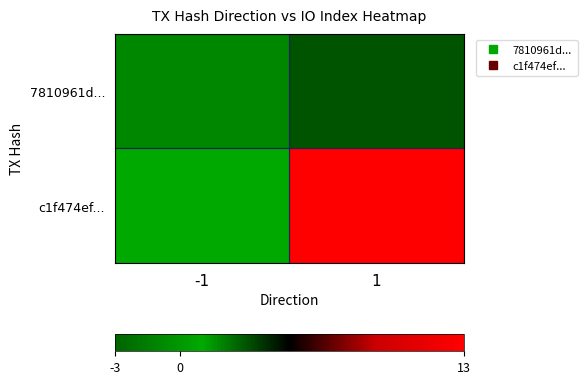

Reading left to right, transcribe all the data shown in this chart.

7810961d...: -1=-1	1=3
c1f474ef...: -1=1	1=13